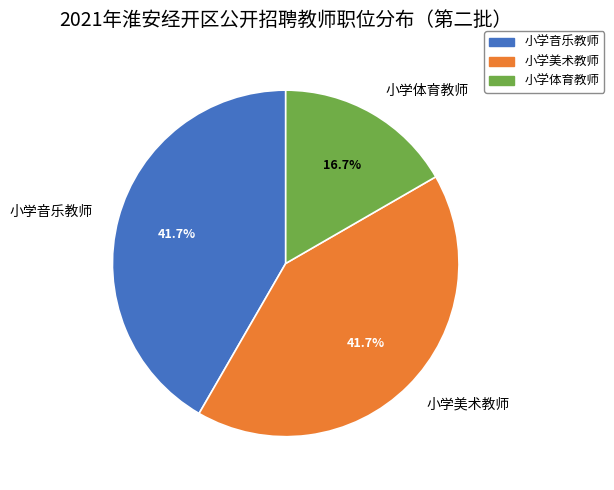

To the nearest percent, what is the combined percentage of 小学美术教师 and 小学音乐教师?

83%